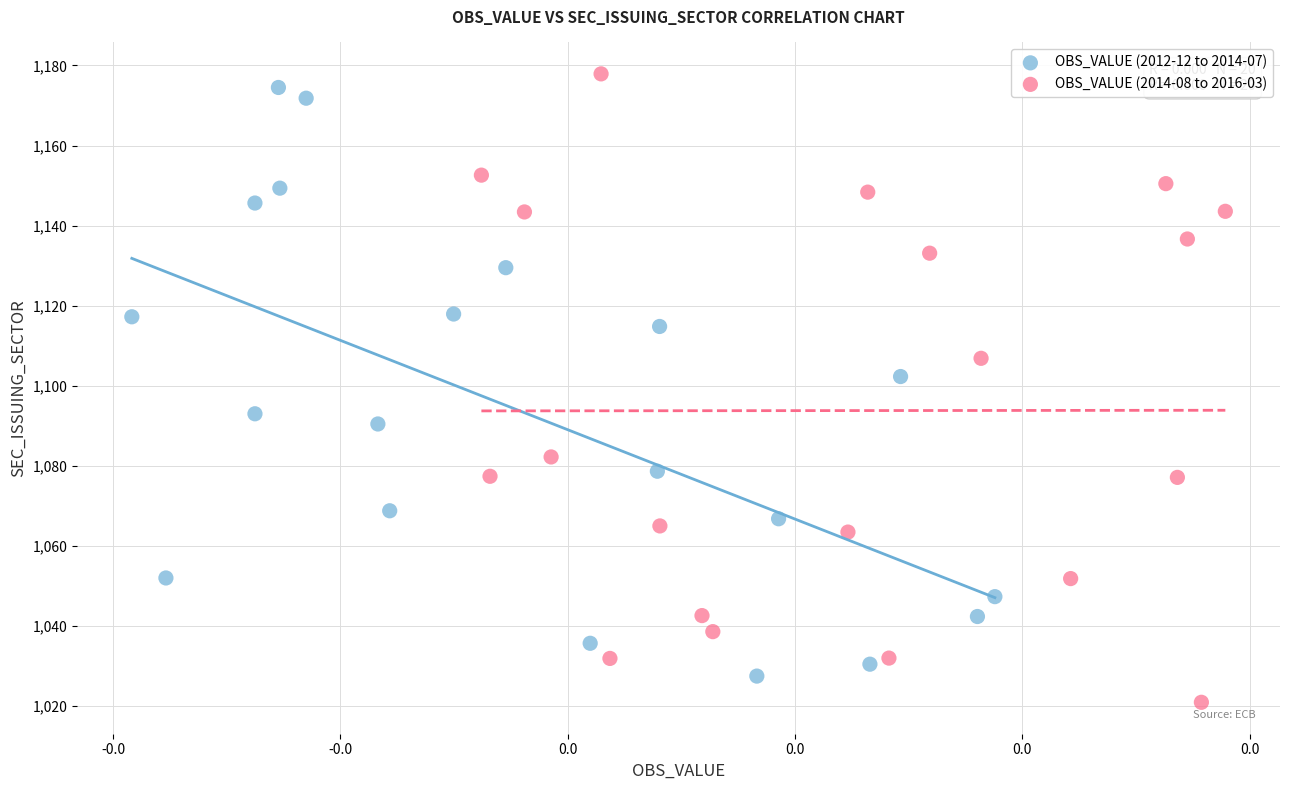

Which series reaches the minimum Y coordinate?

OBS_VALUE (2014-08 to 2016-03)